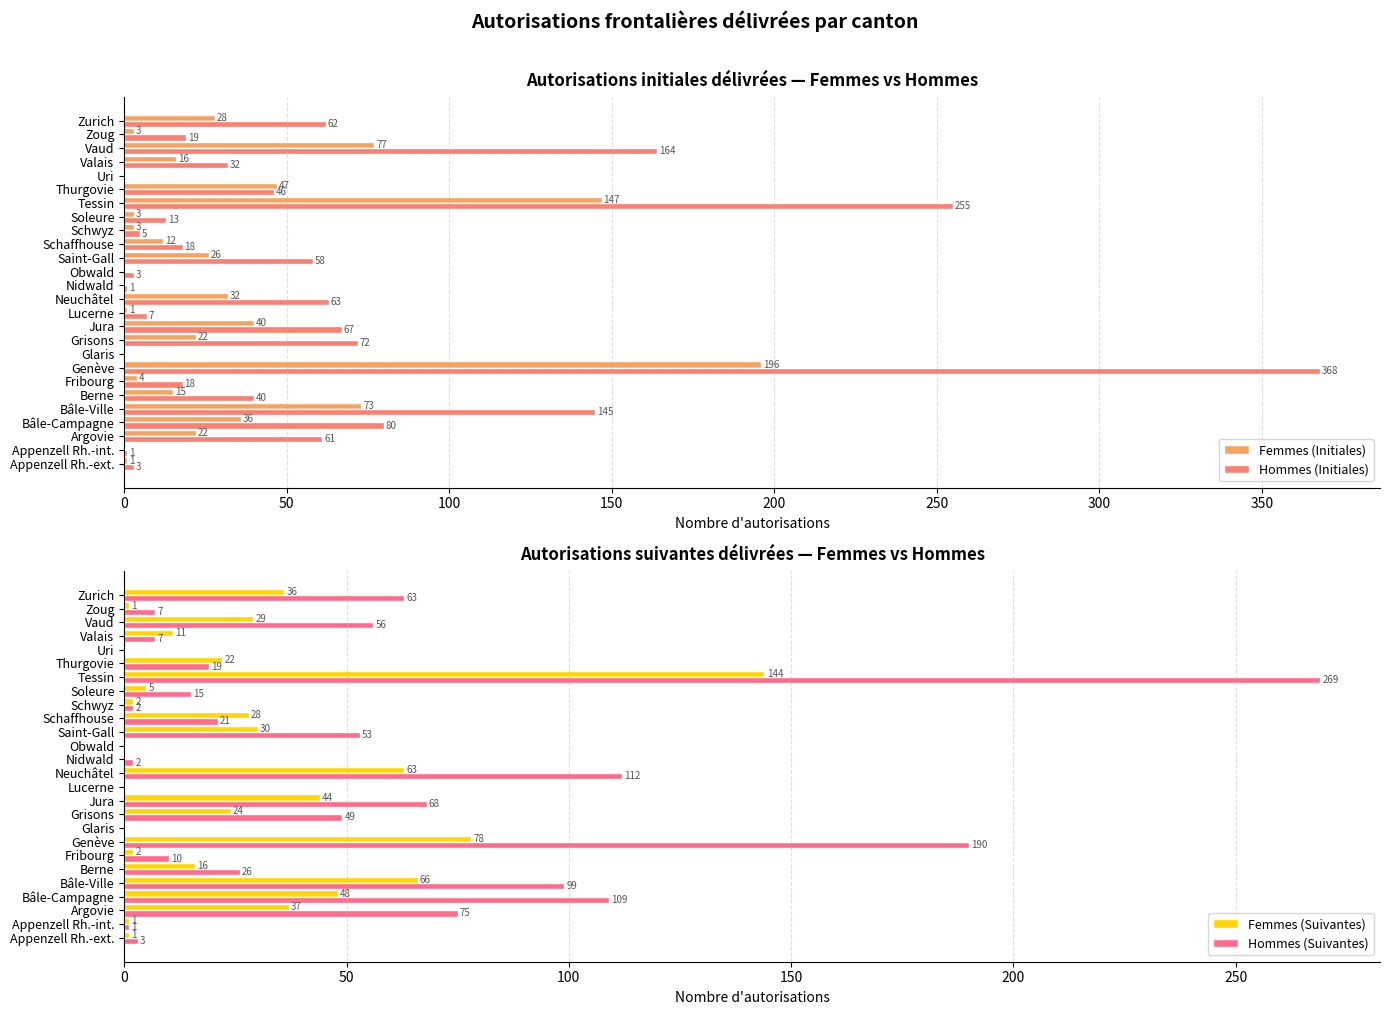

What is the sum of the Femmes (Suivantes) values at Neuchâtel and Argovie?

100